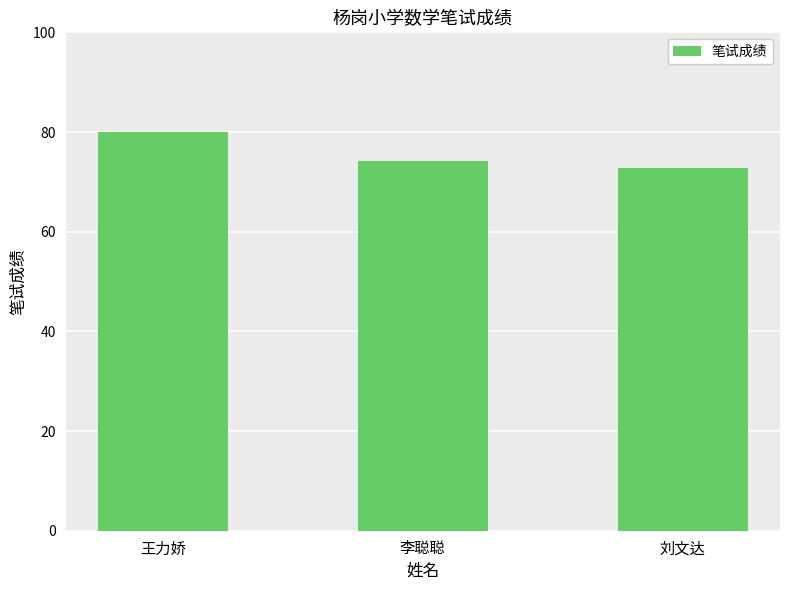

Rank the categories by value from lowest to highest.

刘文达, 李聪聪, 王力娇